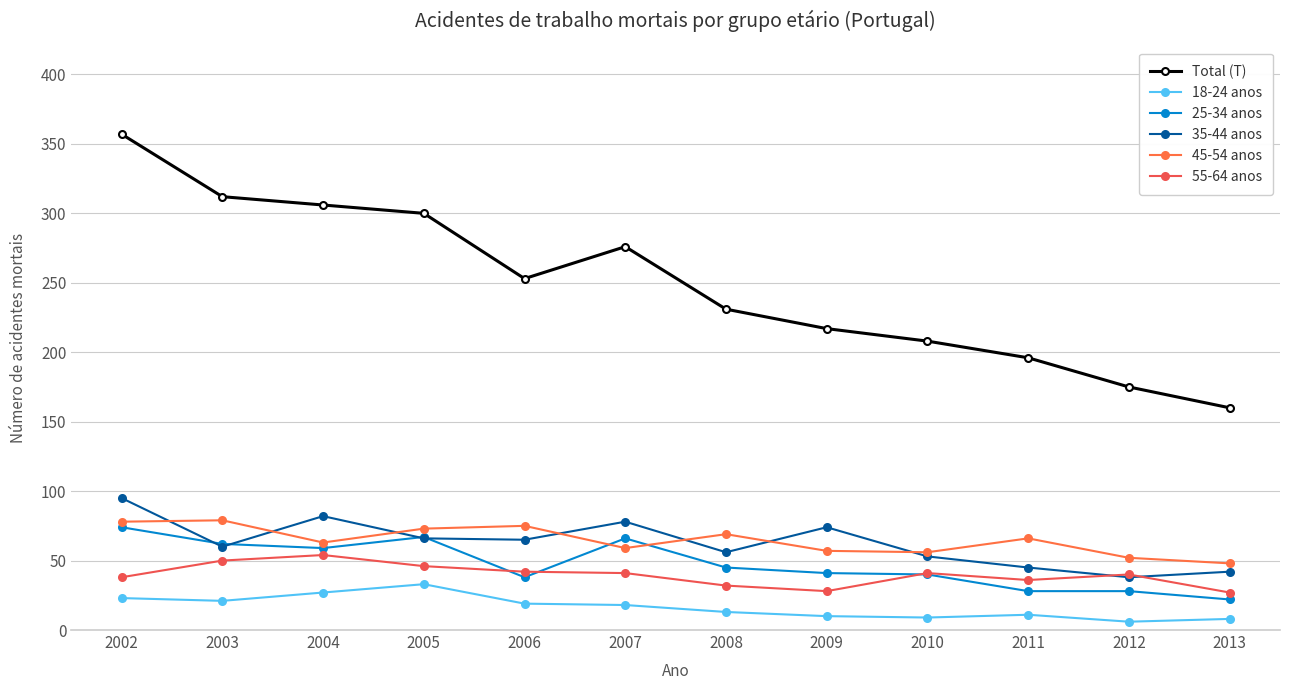

What is the sum of all 55-64 anos values?

475